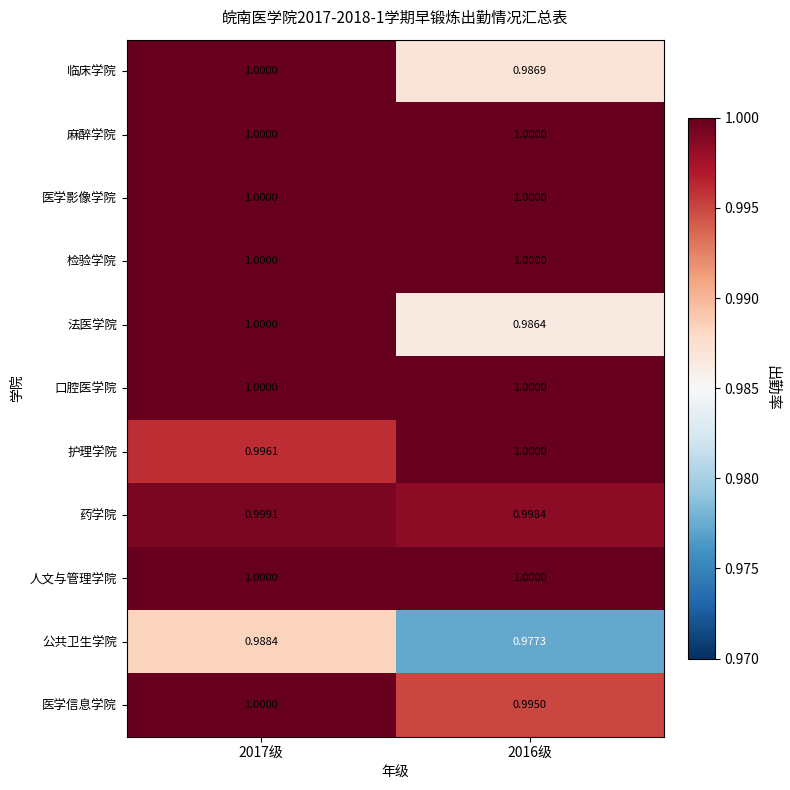

Which series changed the most between 2017级 and 2016级?

法医学院